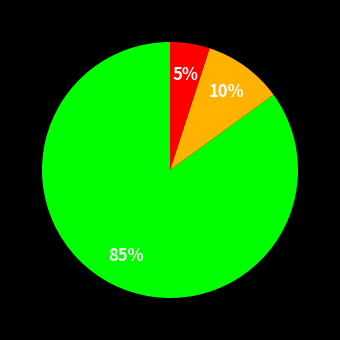

Does any single category account for the majority?

Yes